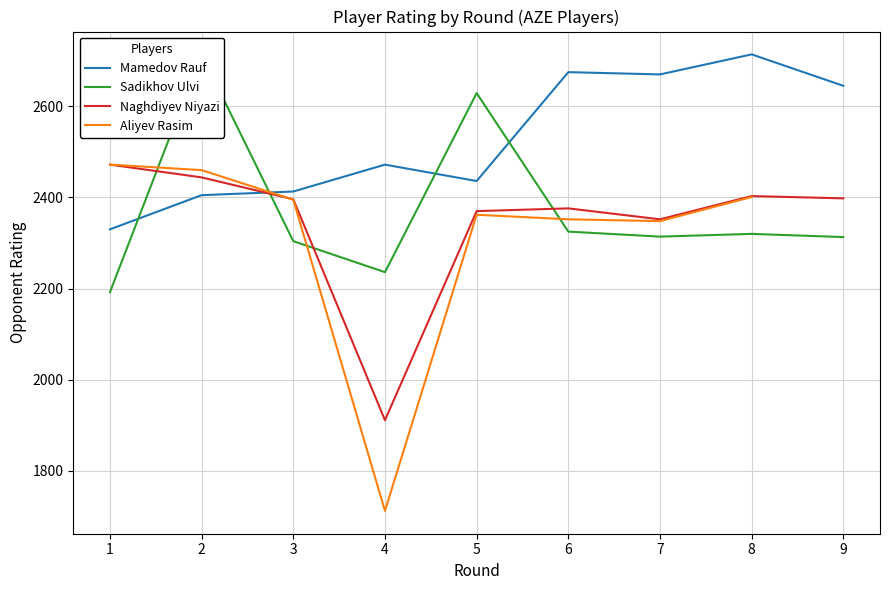

What is the value of the Sadikhov Ulvi point at the 2nd from the left?

2714